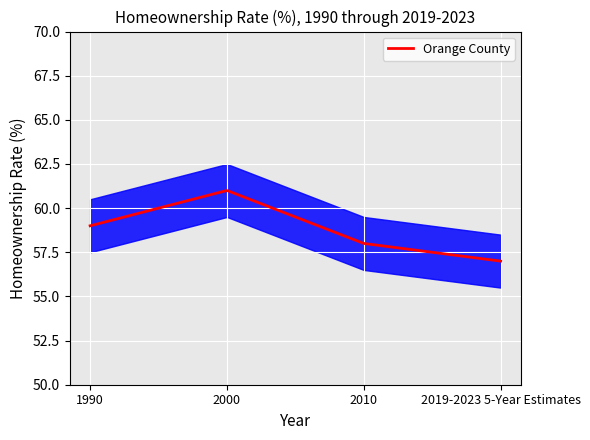

What is the label of the 2nd point from the left?

2000